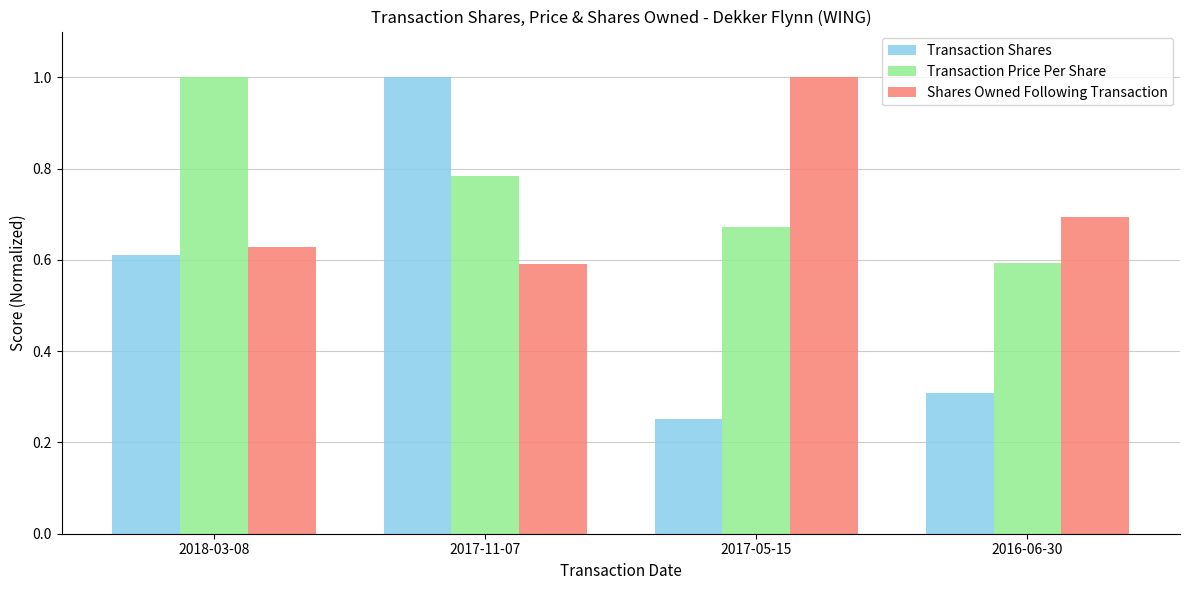

Which series has the largest total across all categories?

Transaction Price Per Share